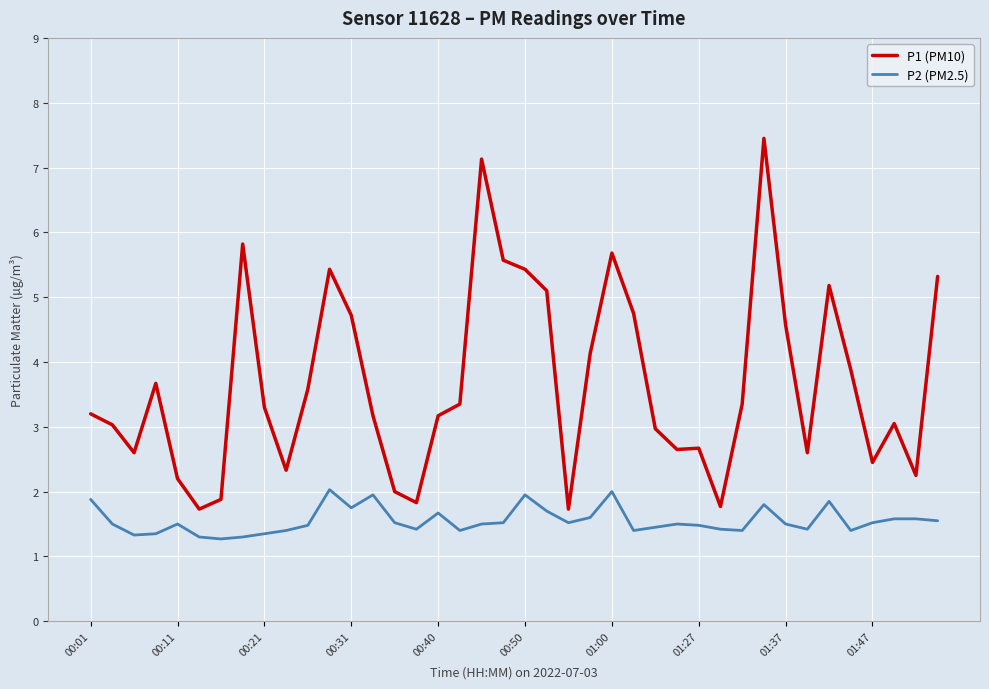

List the series in order of their overall mean, lowest first.

P2 (PM2.5), P1 (PM10)